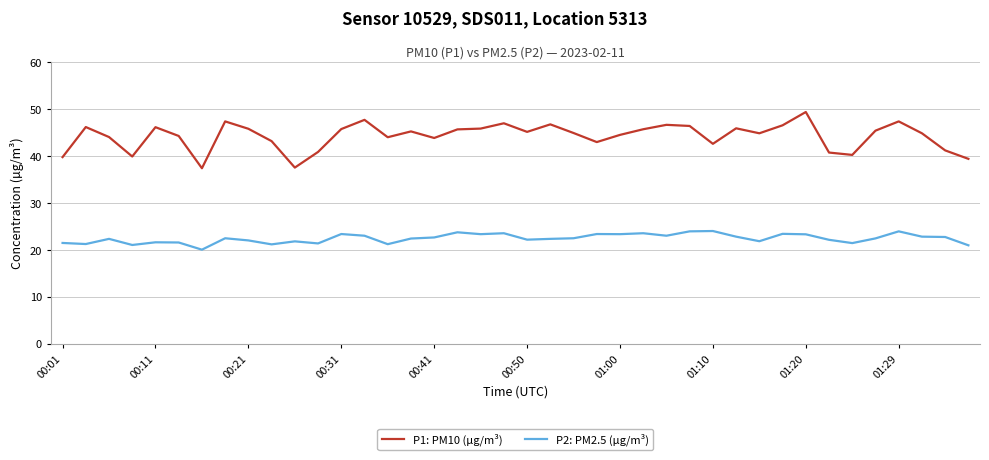

How many lines are shown in the chart?

2